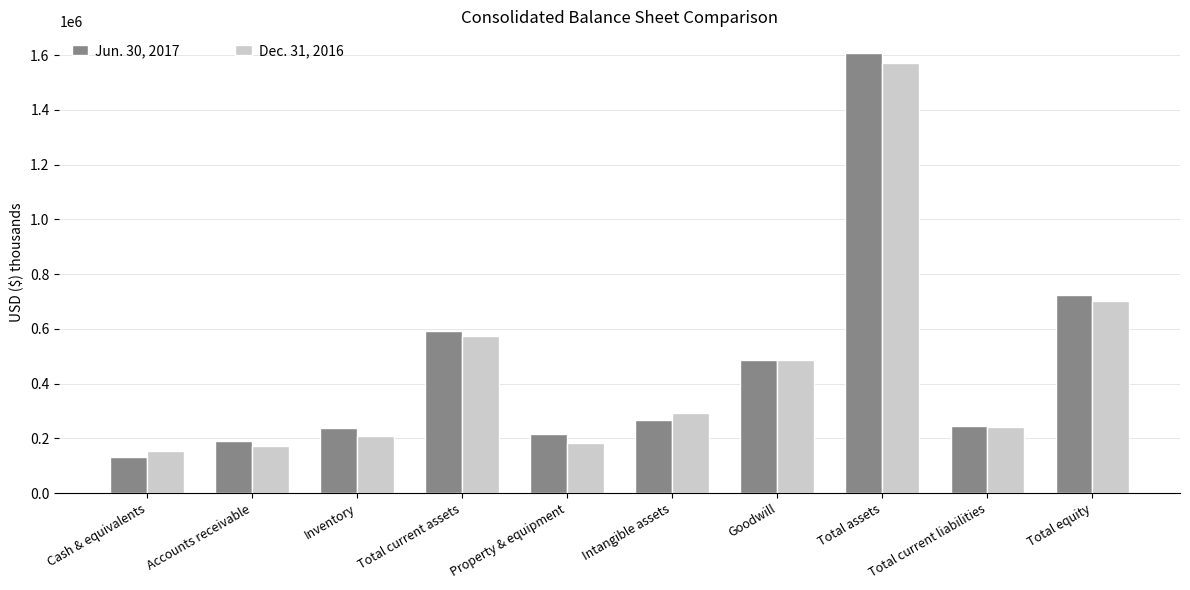

List the series in order of their overall mean, lowest first.

Dec. 31, 2016, Jun. 30, 2017